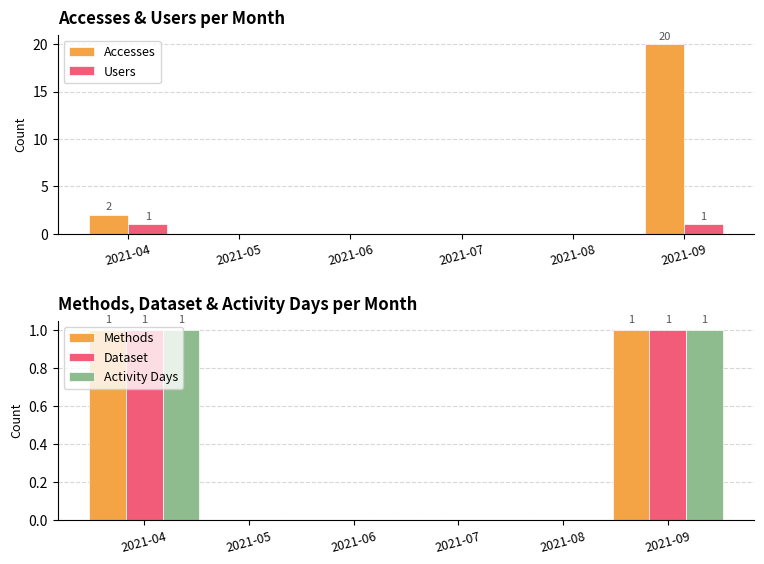

Which series changed the most between 2021-07 and 2021-09?

Accesses